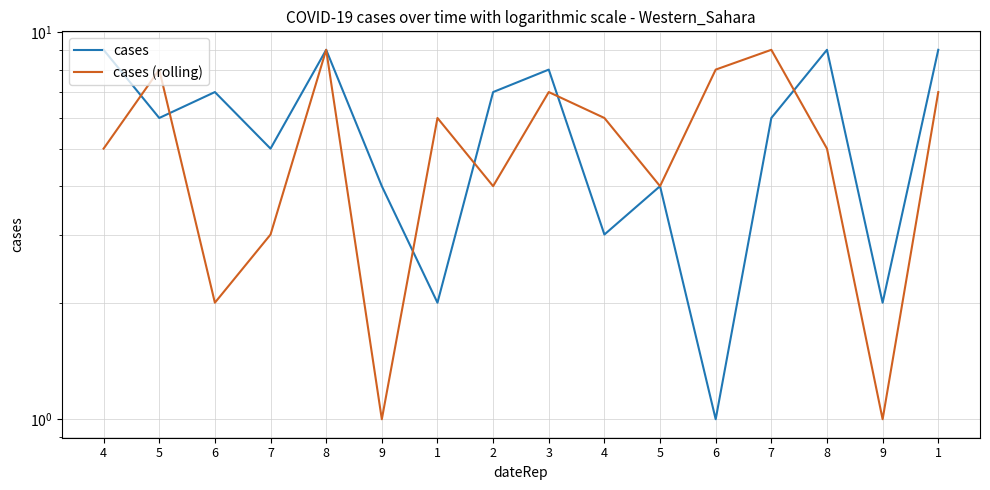

At which category does cases reach its first local peak?

6